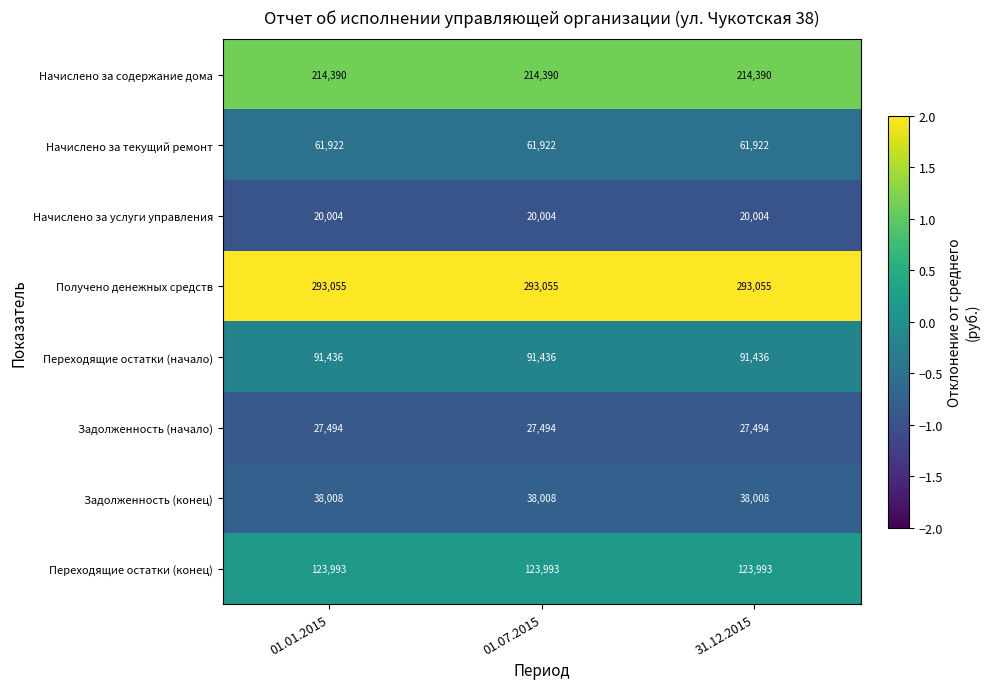

What is the maximum value shown in the chart?

293055